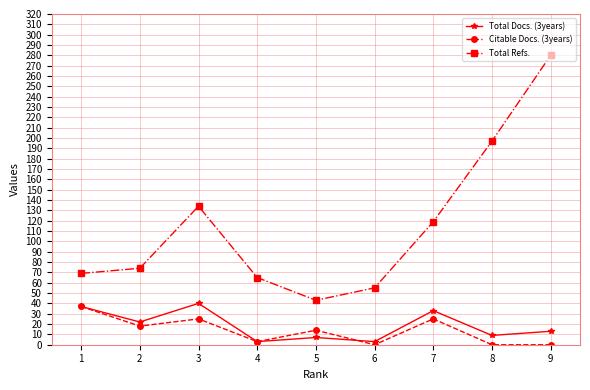

What is the sum of the Total Docs. (3years) values at 7 and 1?

70